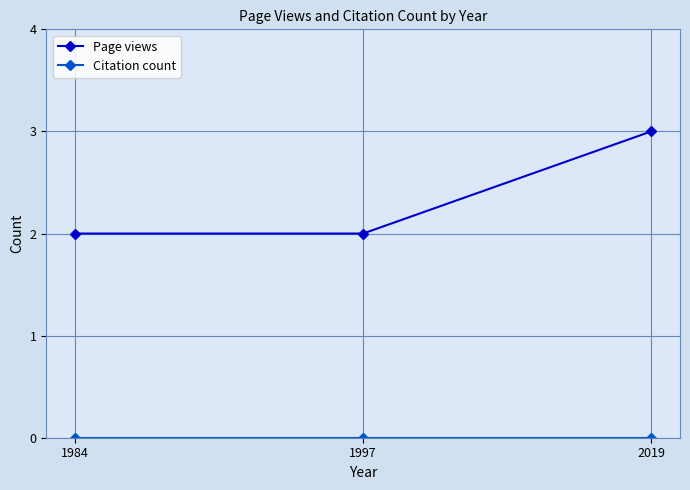

How many lines are shown in the chart?

2